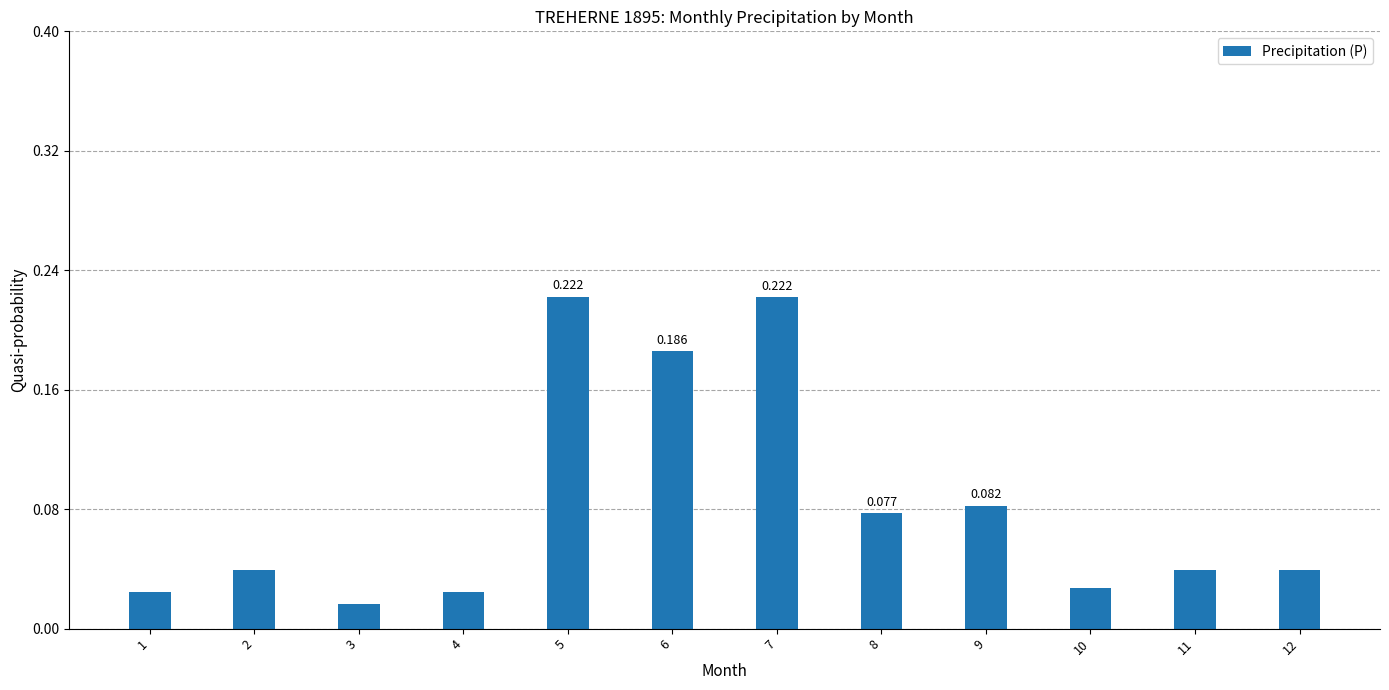

Between 3 and 9, which is larger?

9